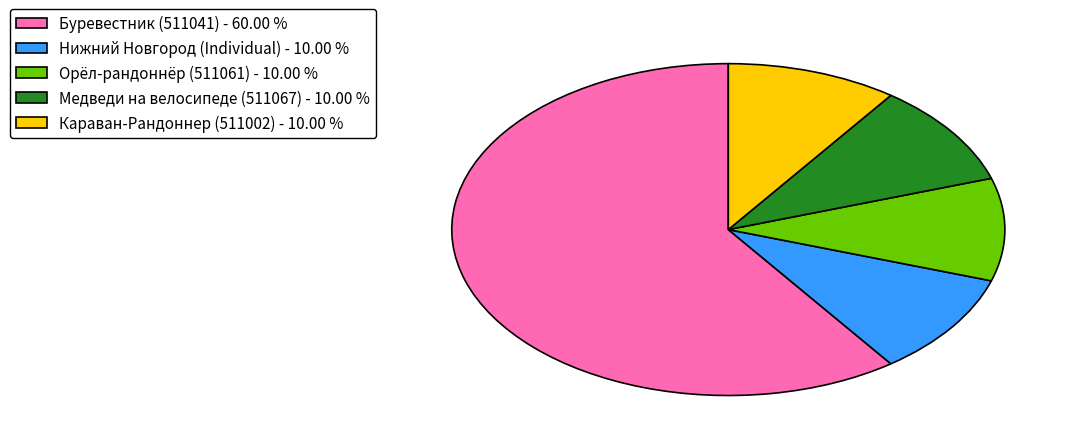

Which has a higher value, Буревестник (511041) - 60.00 % or Орёл-рандоннёр (511061) - 10.00 %?

Буревестник (511041) - 60.00 %